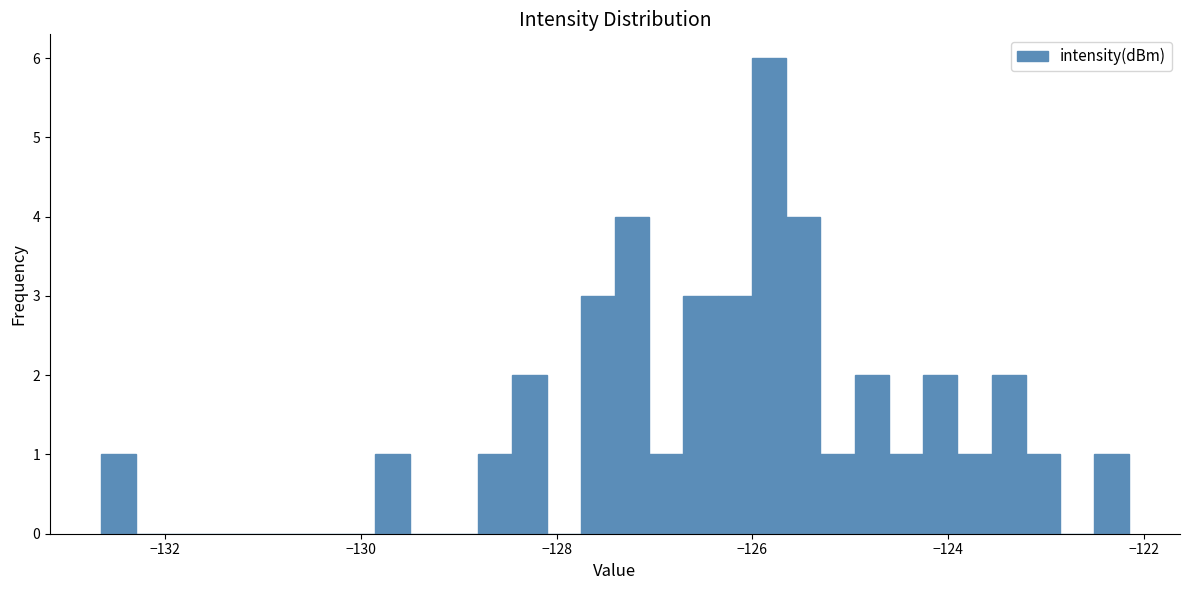

Read against the x-axis, roughly where is the centre of the tallest bar?

-125.8